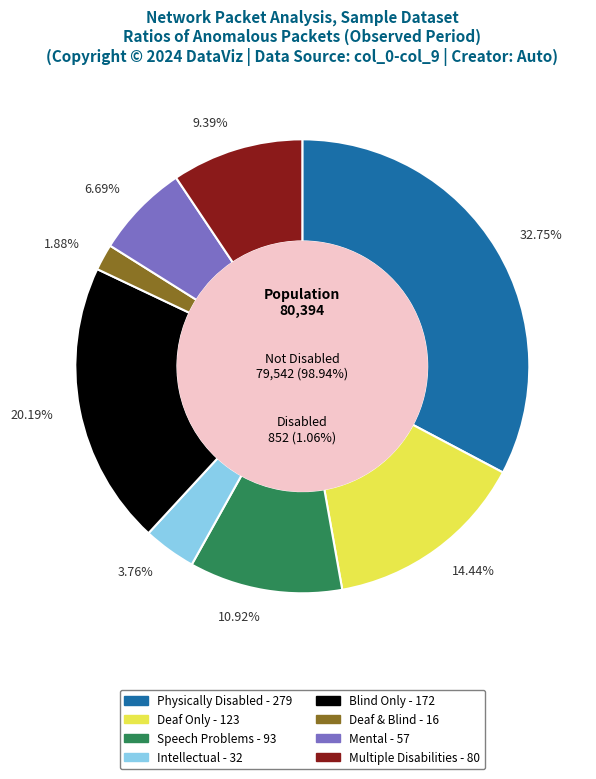

Is it true that col_4_sum is 2% of the pie?

True